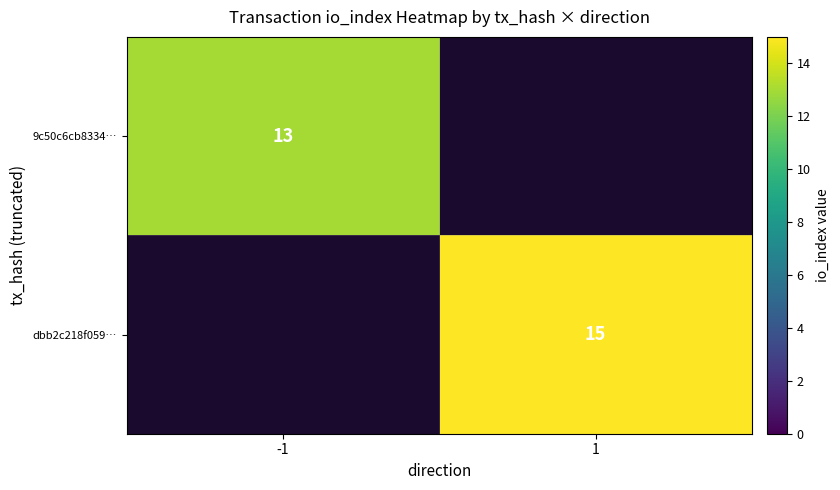

The value of dbb2c218f059… at 1 is 9. True or false?

False